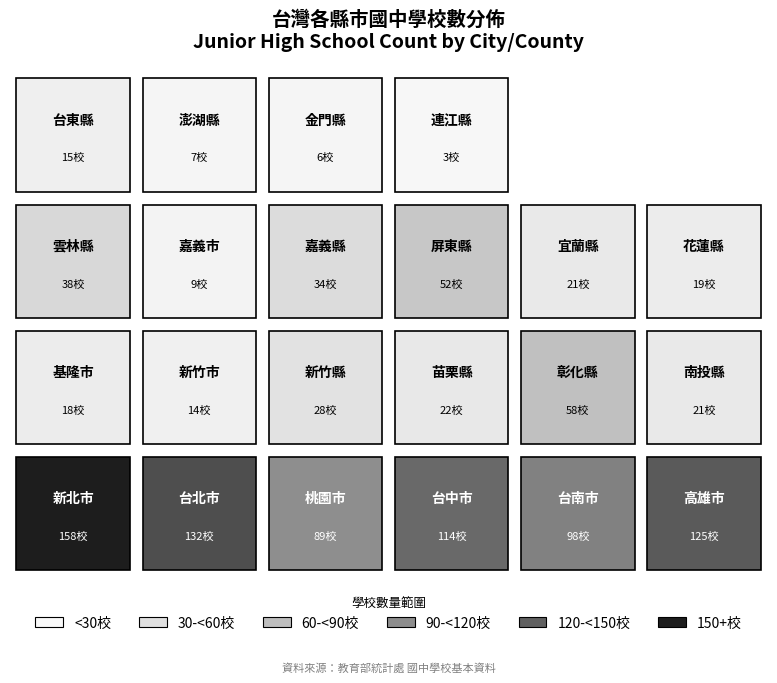

Is the value of 高雄市 at 20 greater than the value of 台北市 at 11?

No